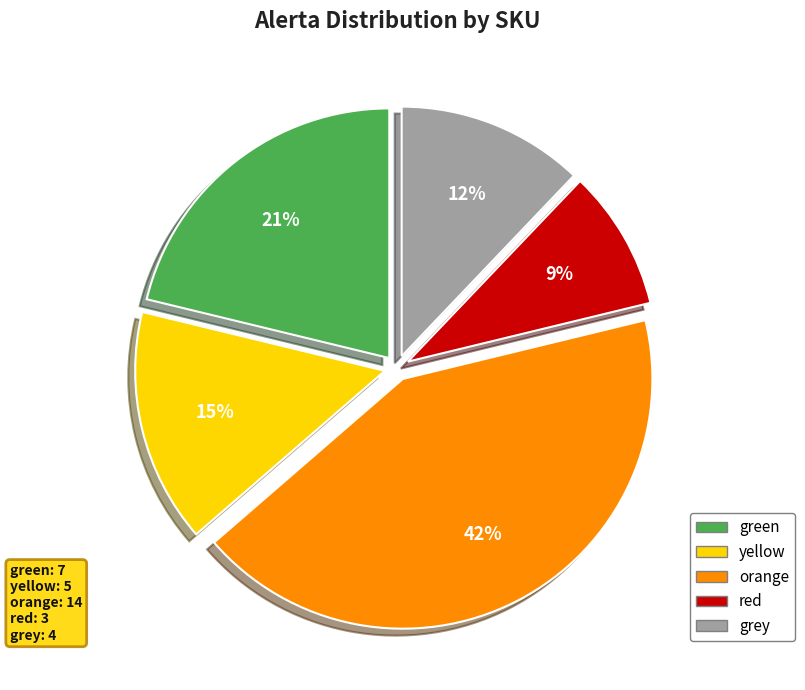

Rank the categories by value from highest to lowest.

orange, green, yellow, grey, red